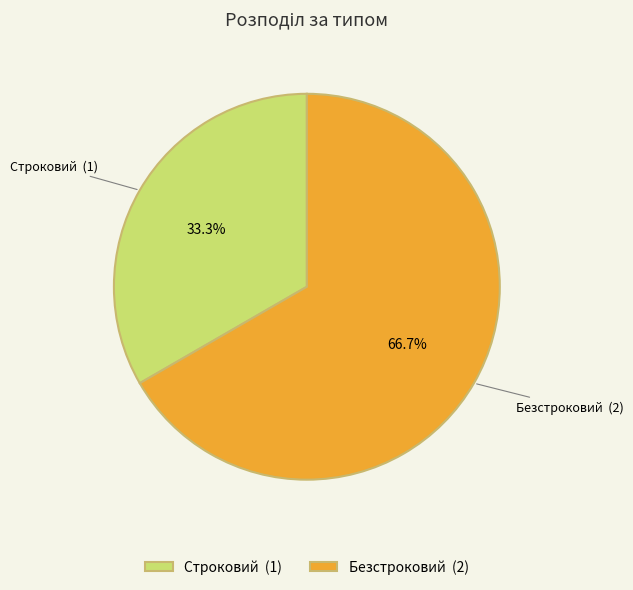

To the nearest percent, what is the difference between the Строковий and Безстроковий slice percentages?

33%